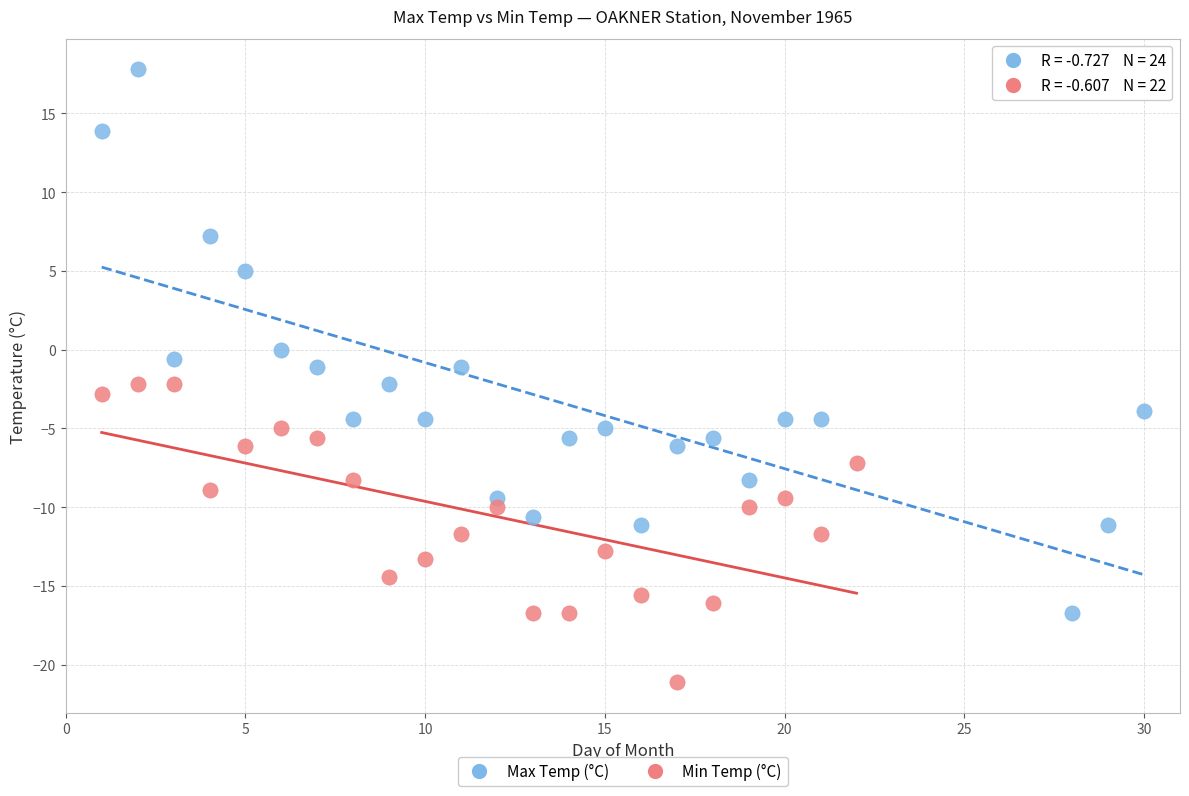

Which series contains the highest Y value?

Max Temp (°C)